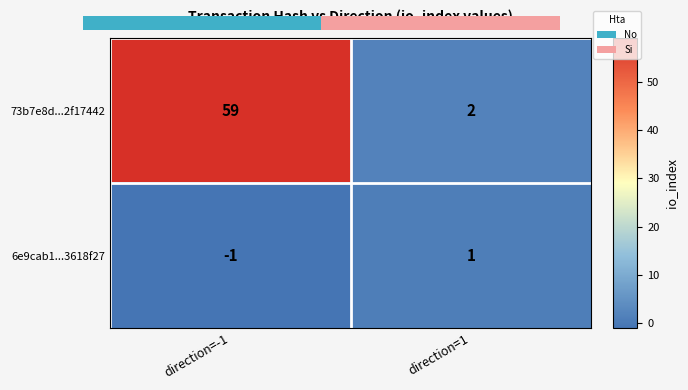

What is the sum of all 73b7e8d...2f17442 values?

61